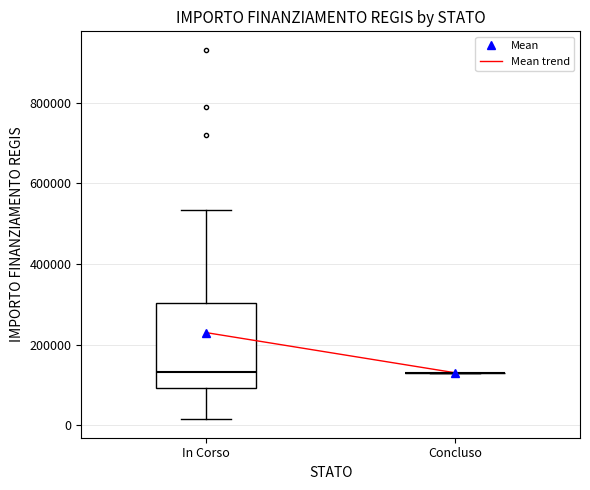

Which box is the tallest, from its lower edge to its upper edge?

In Corso